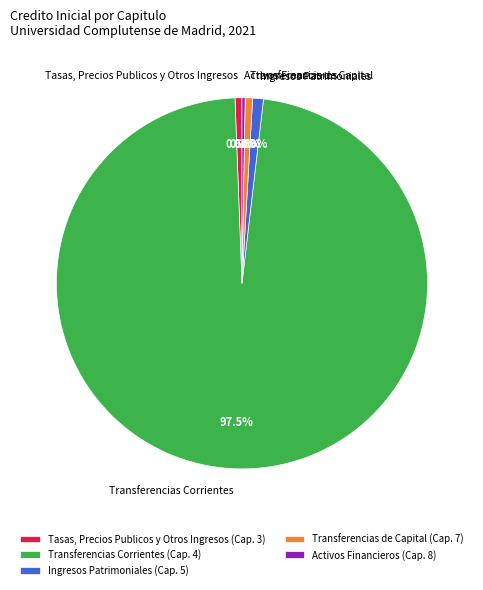

What percentage do Transferencias de Capital and Tasas, Precios Publicos y Otros Ingresos together represent?

1.2%